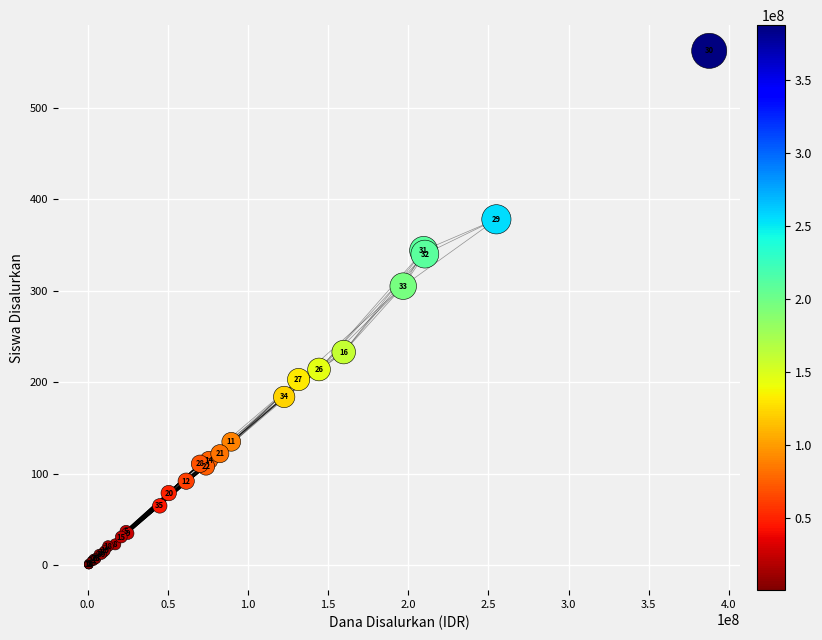

What Y value in the scatter plot is closest to 281?

305